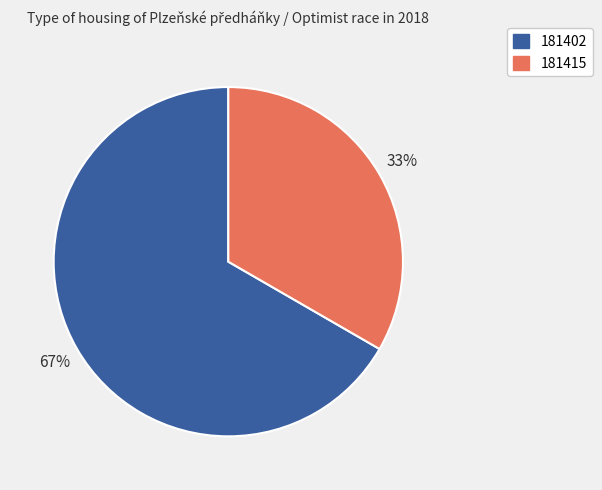

What is the largest slice in the pie chart?

181402